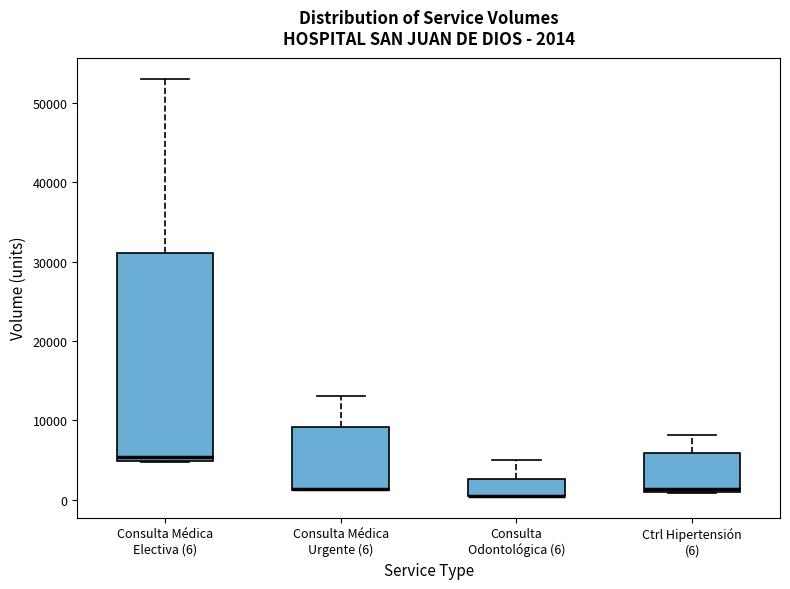

Comparing the boxes themselves (not the whiskers), which one is the tallest?

Consulta Médica Electiva (6)